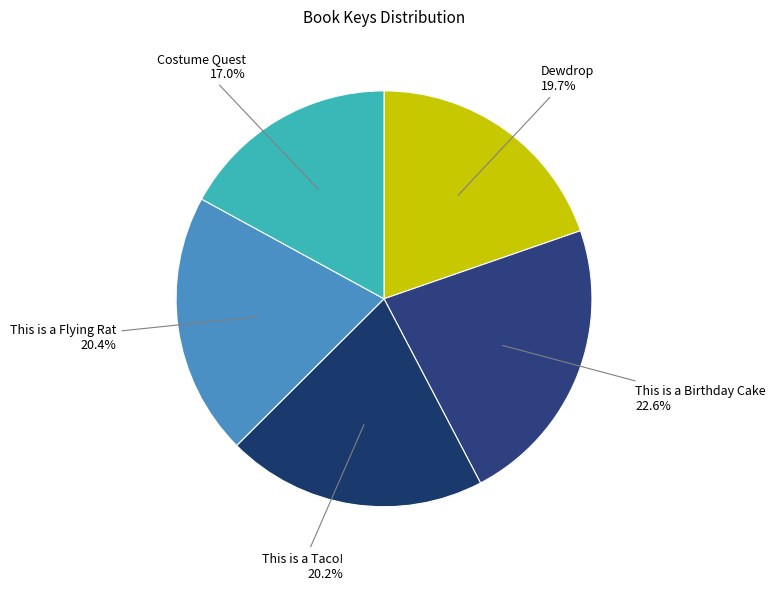

How many slices are in this pie chart?

5